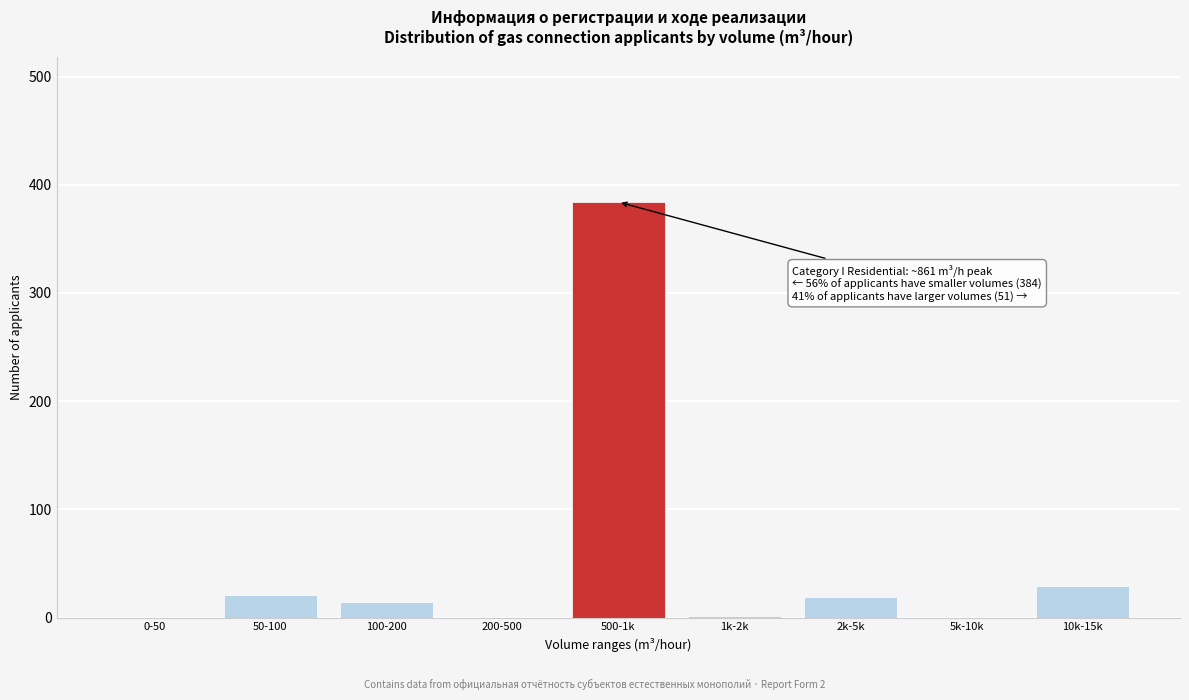

What is the sum of all values?

468